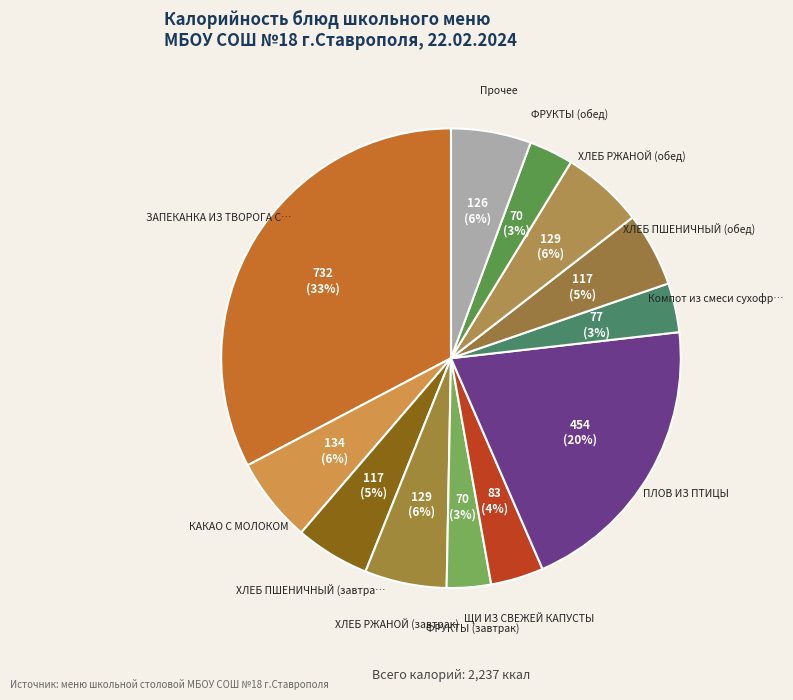

Which slice is the largest?

ЗАПЕКАНКА ИЗ ТВОРОГА С МОРКОВЬЮ